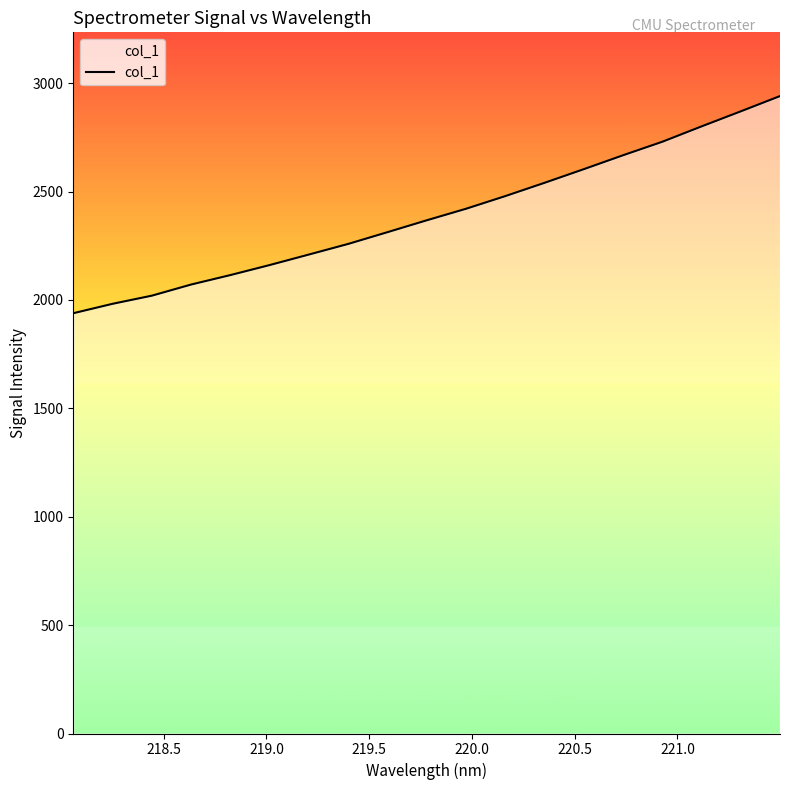

What is the minimum value shown in the chart?

1938.9